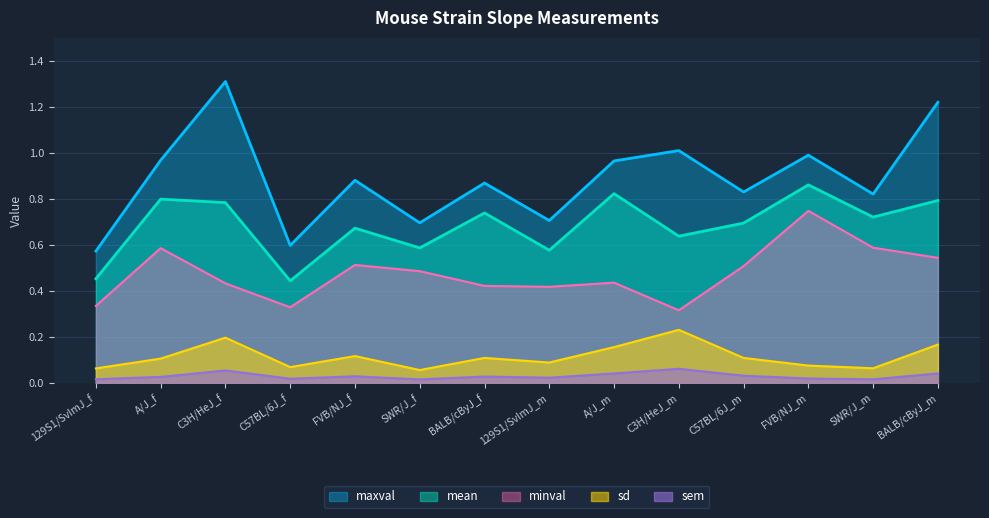

What is the average value of the maxval series?

0.9